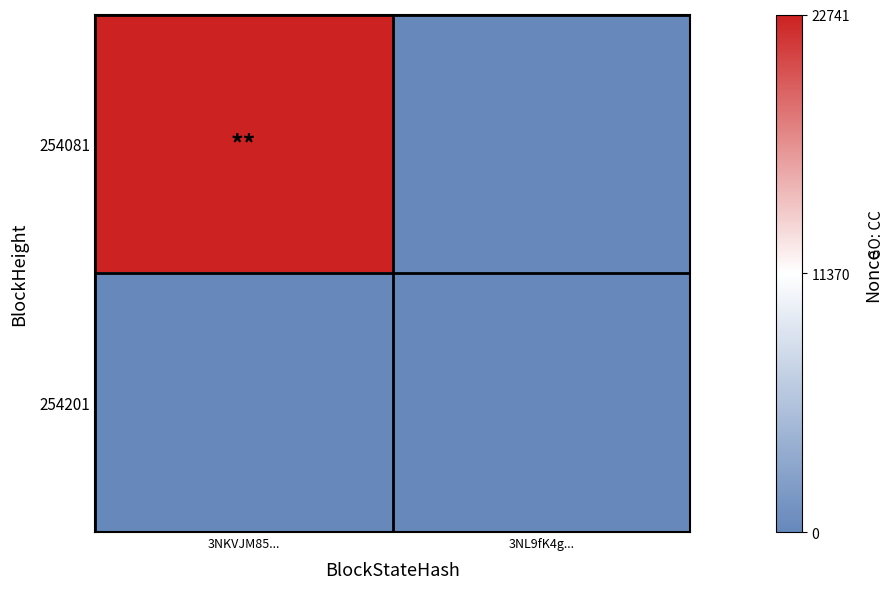

Reading left to right, extract all data points from this chart.

254081: 3NKVJM85...=22741	3NL9fK4g...=0
254201: 3NKVJM85...=0	3NL9fK4g...=0